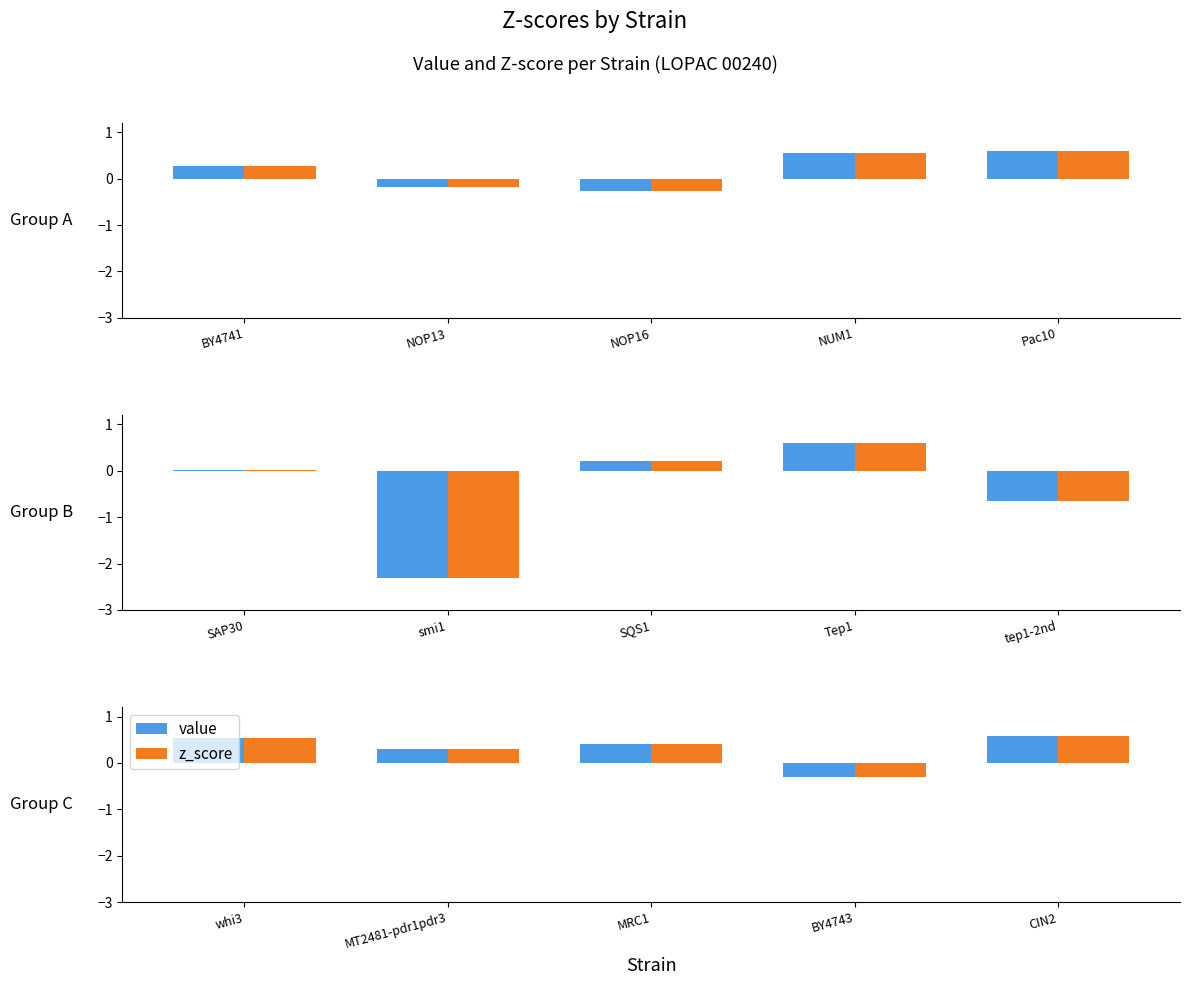

How many categories are shown in the chart?

5